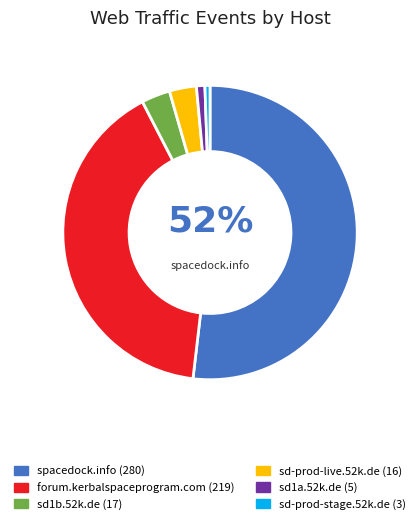

To the nearest percent, what is the average slice percentage?

17%